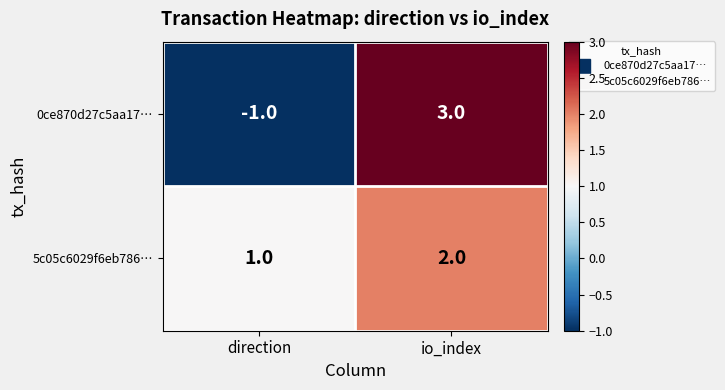

Where is 0ce870d27c5aa17… nearest to the value 1?

direction